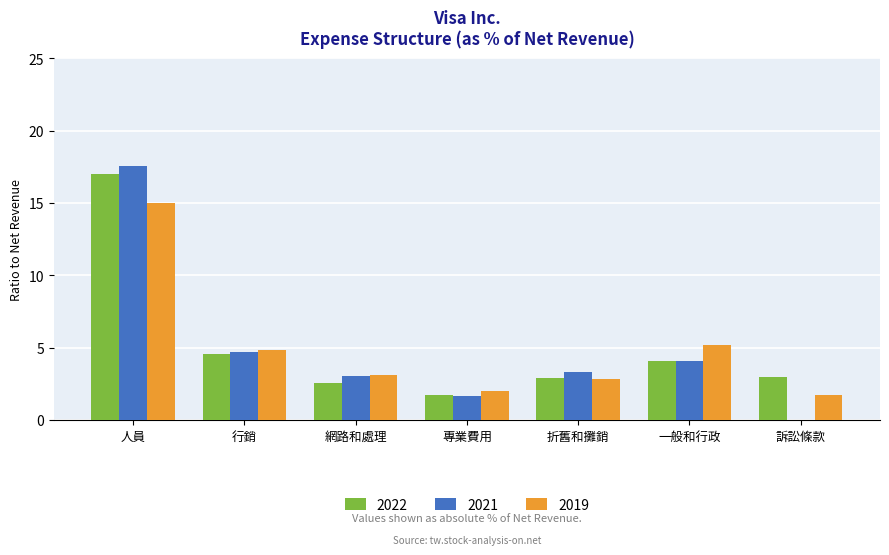

What are all the series names shown in the legend?

2022, 2021, 2019